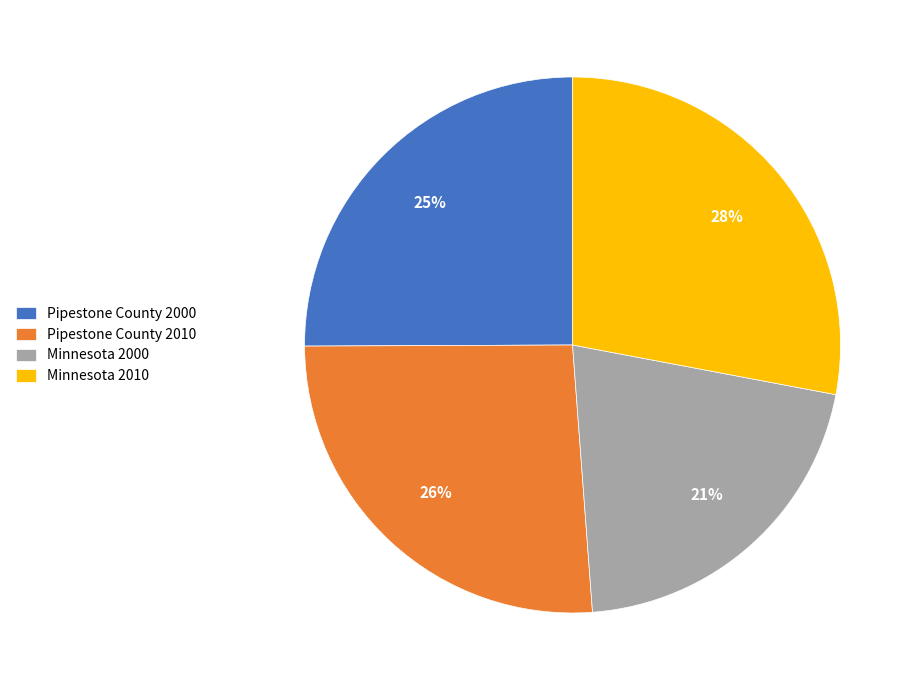

Which category has the biggest portion of the pie?

Minnesota 2010